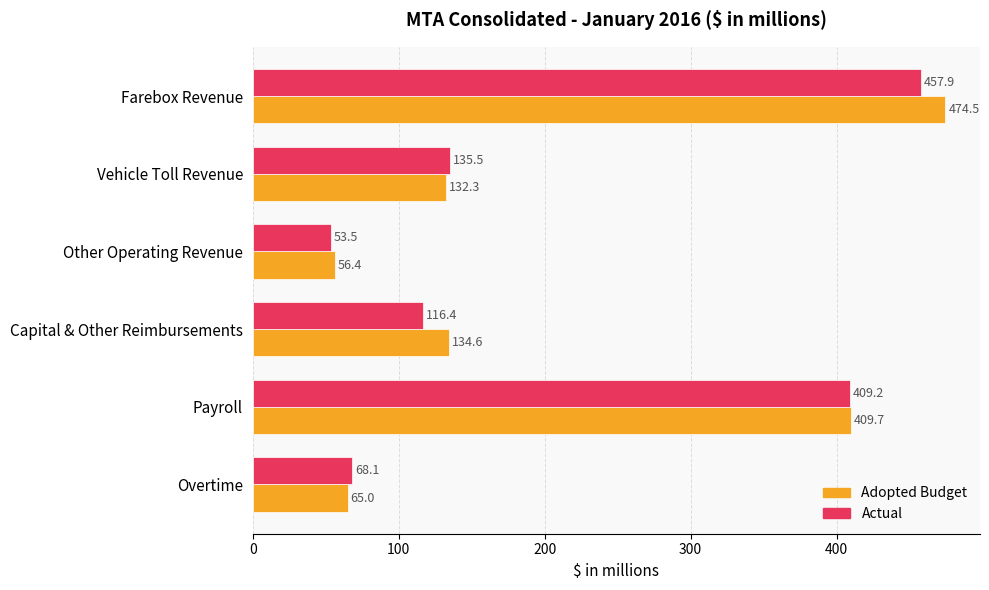

At Farebox Revenue, list the series in order from smallest to largest.

Actual, Adopted Budget